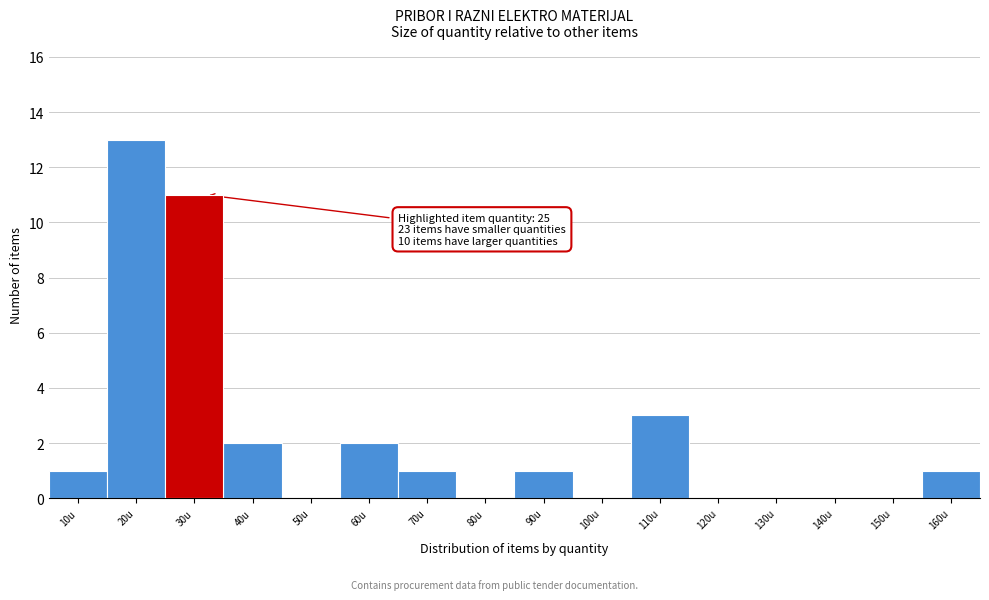

Reading left to right, list all the values displayed in this chart.

10u=1	20u=13	30u=11	40u=2	50u=0	60u=2	70u=1	80u=0	90u=1	100u=0	110u=3	120u=0	130u=0	140u=0	150u=0	160u=1